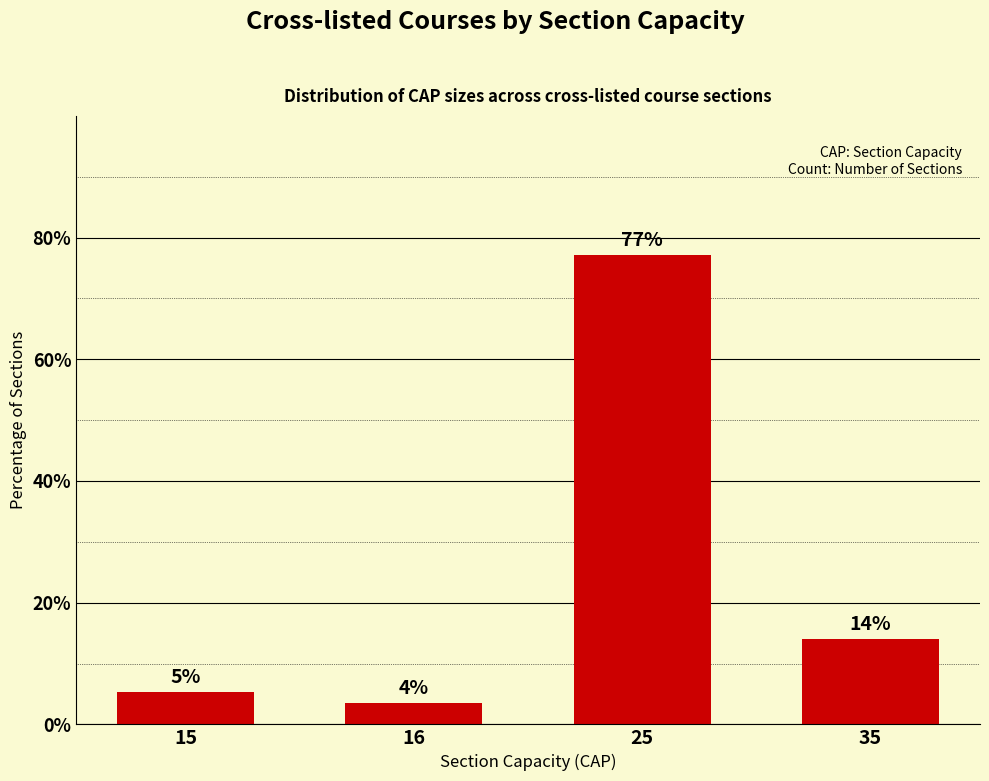

Between 25 and 16, which is larger?

25